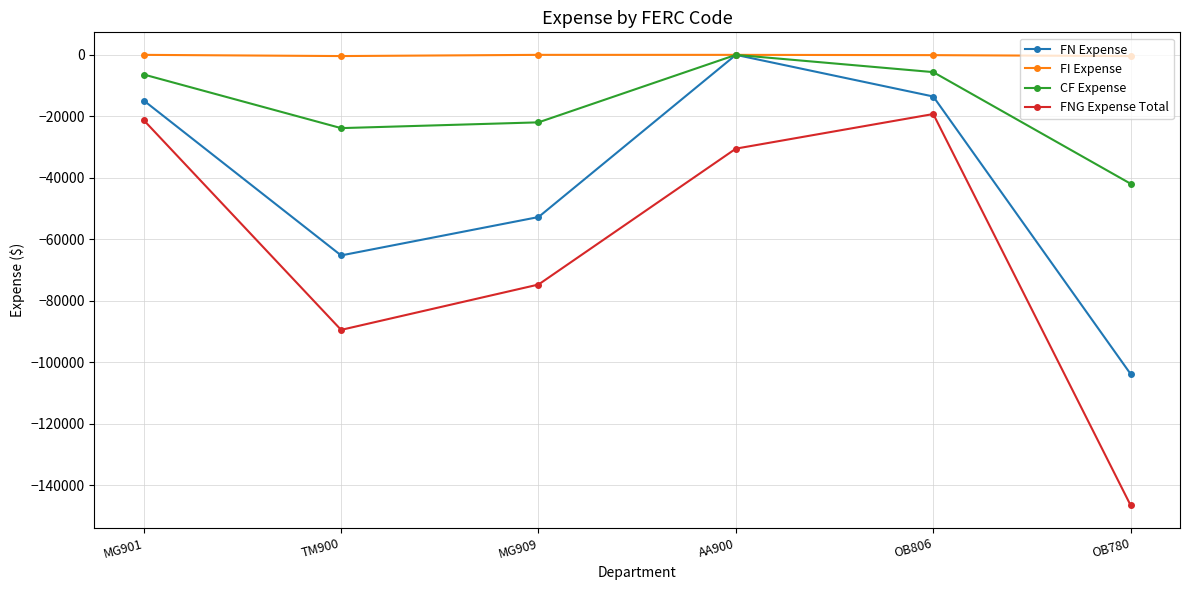

Rank the series at MG909 from lowest to highest value.

FNG Expense Total, FN Expense, CF Expense, FI Expense